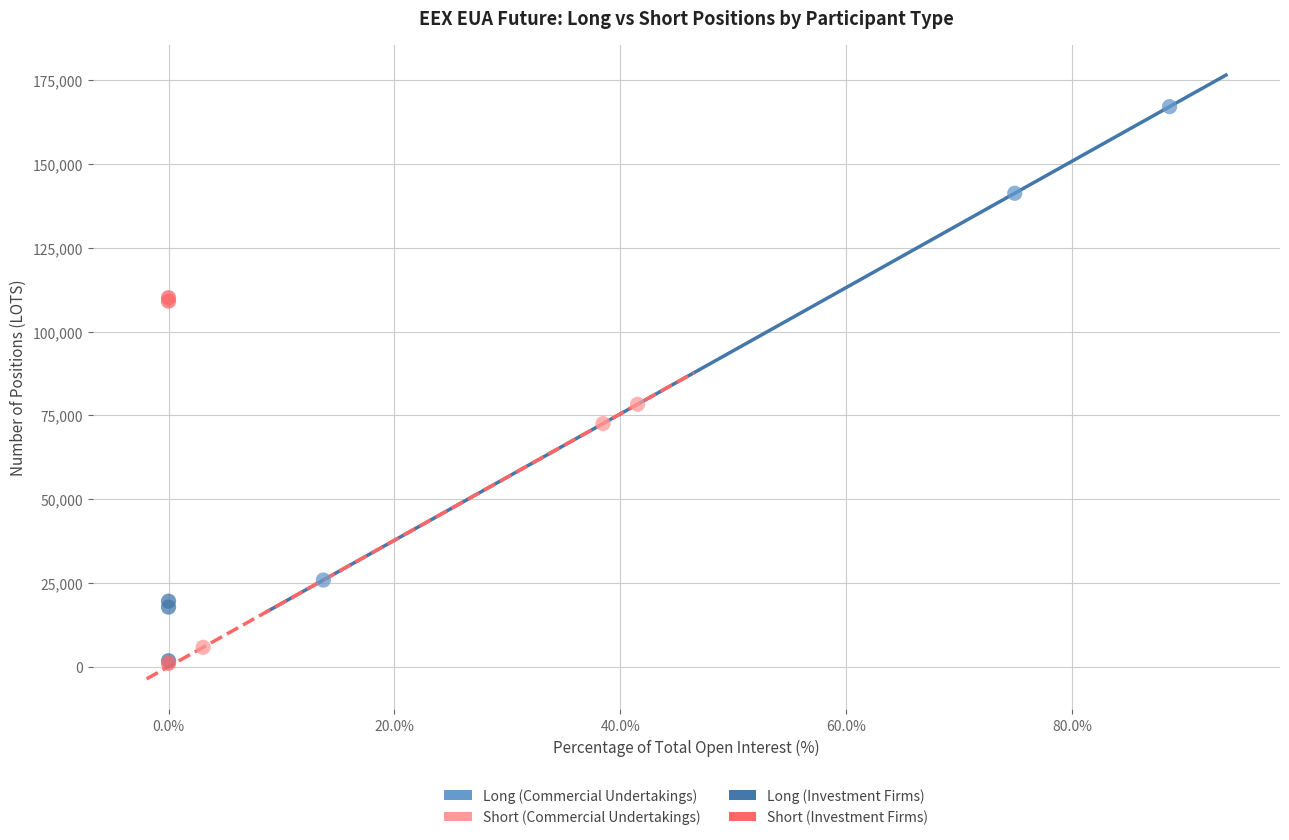

Which series contains the highest Y value?

Long (Commercial Undertakings)